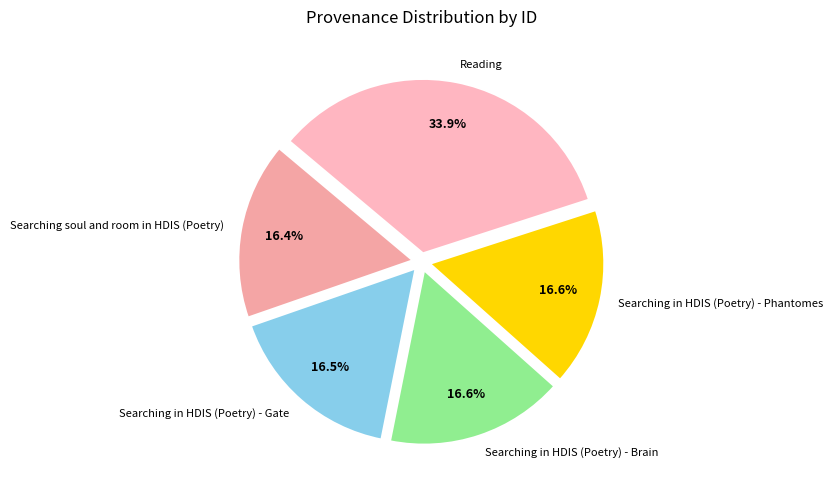

Between Searching in HDIS (Poetry) - Phantomes and Reading, which is larger?

Reading